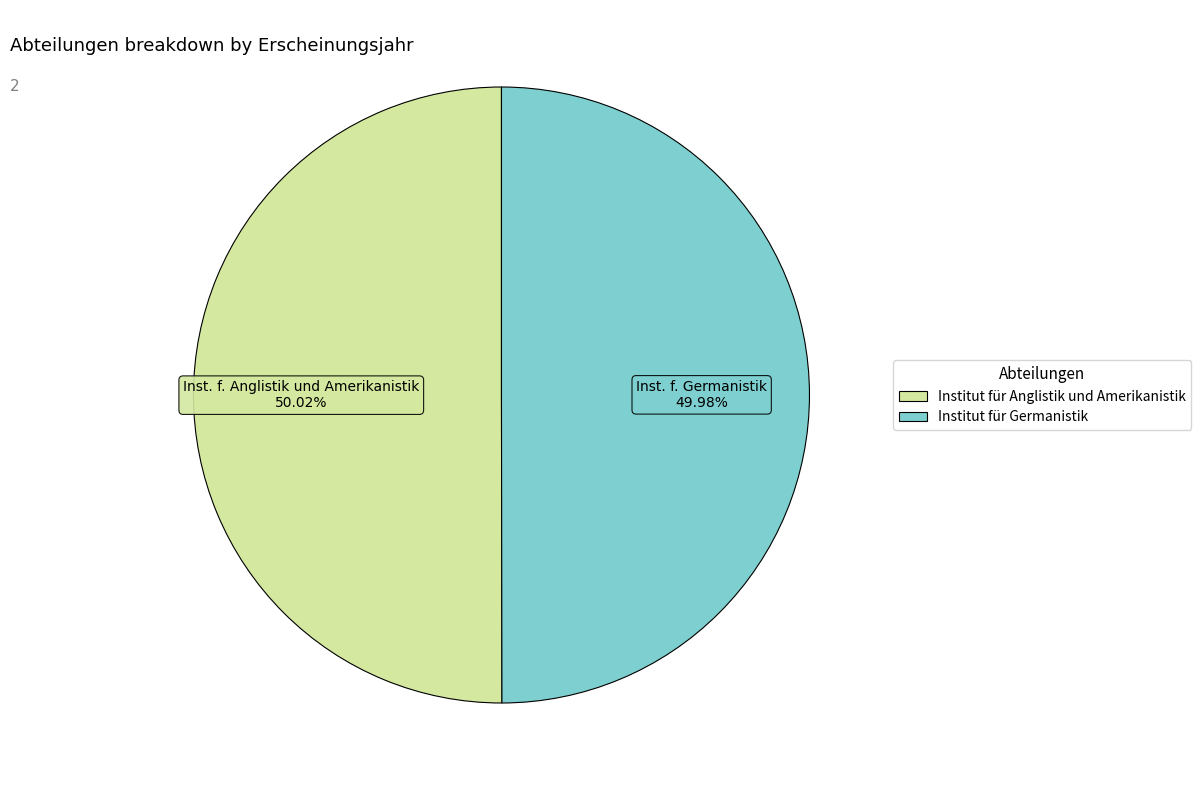

To the nearest percent, what portion does Institut für Anglistik und Amerikanistik represent?

50%